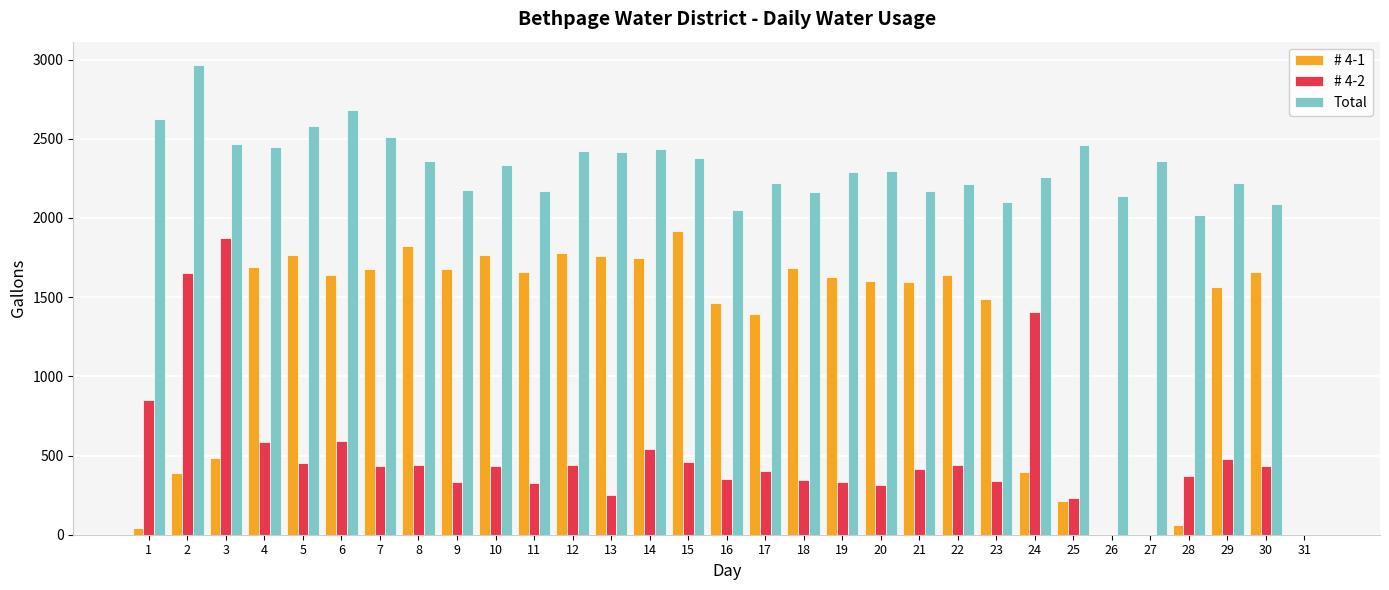

How many positive values does the Total series have?

30